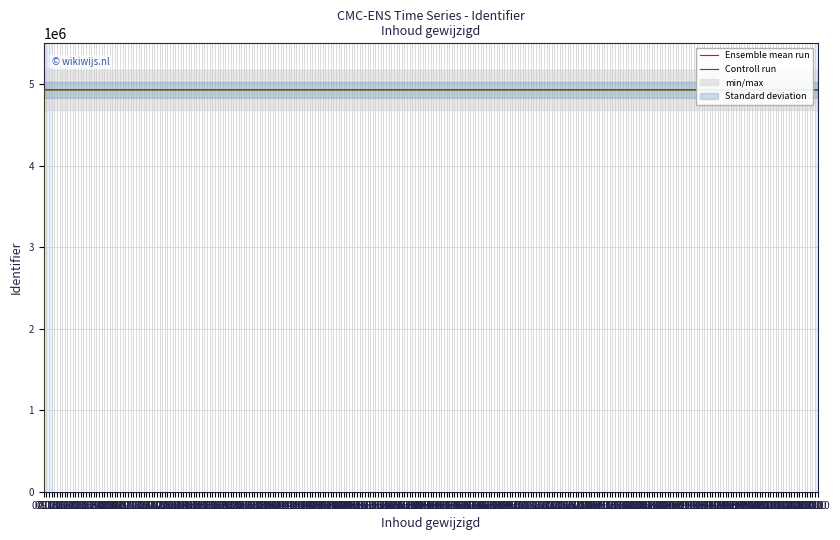

The Ensemble mean run series shows 7677032 at 28.10. True or false?

False